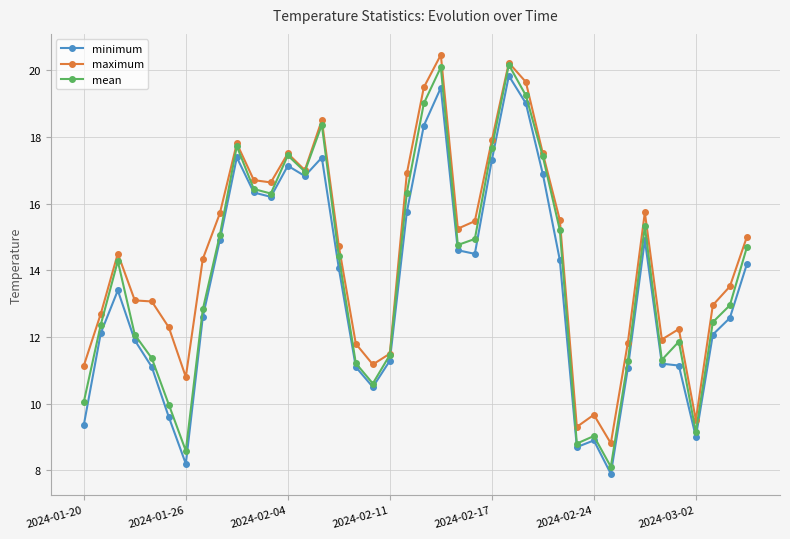

True or false: mean has more than 1 points higher than both neighbors.

True